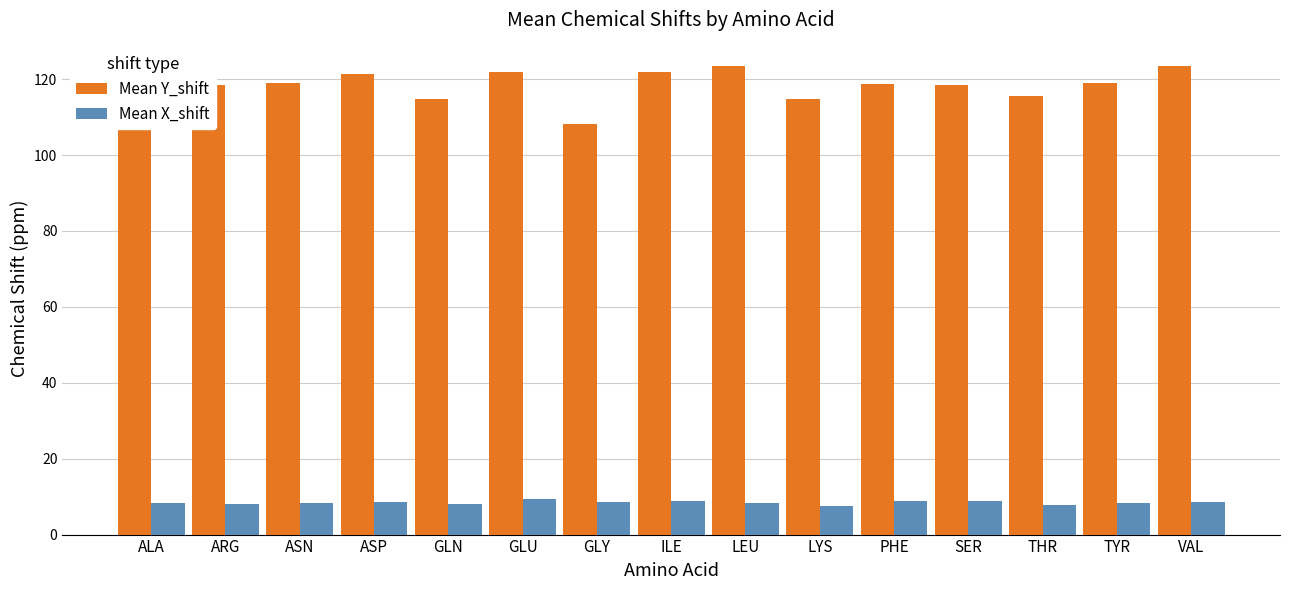

What is the approximate value of Mean Y_shift at GLY?

108.2